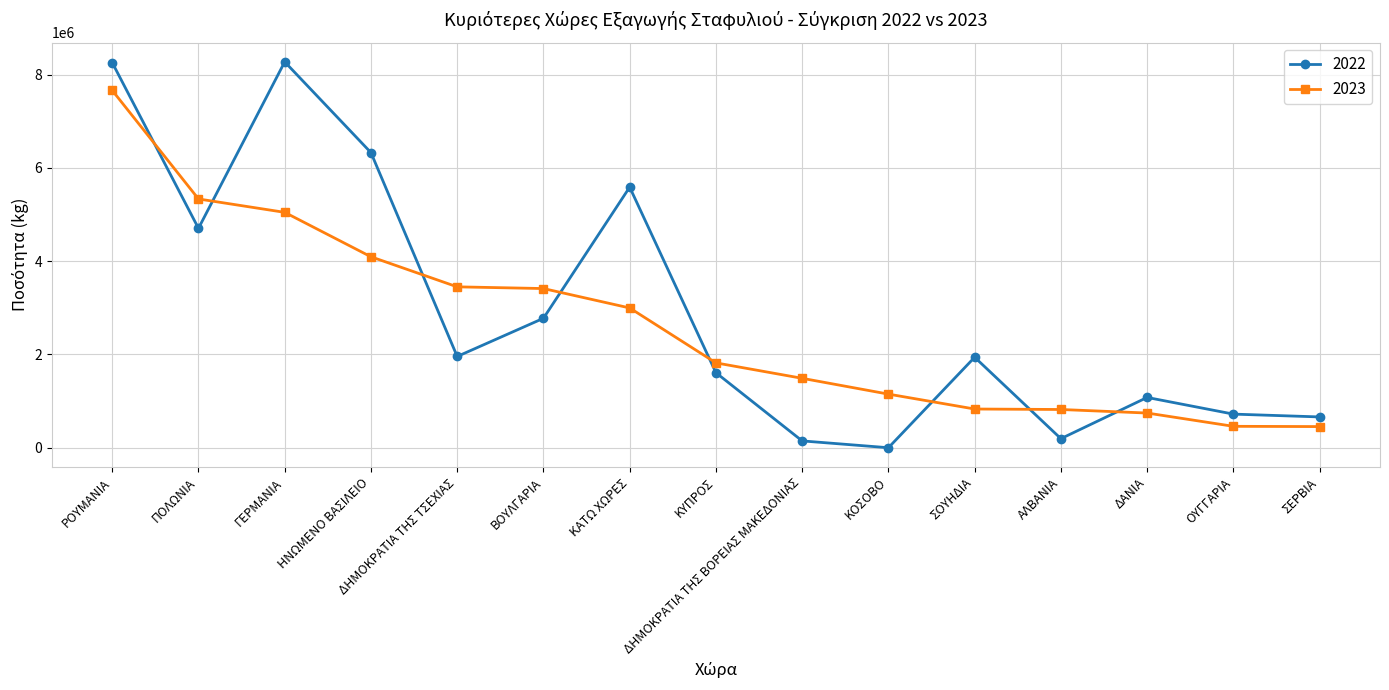

What is the label of the 8th point from the right?

ΚΥΠΡΟΣ